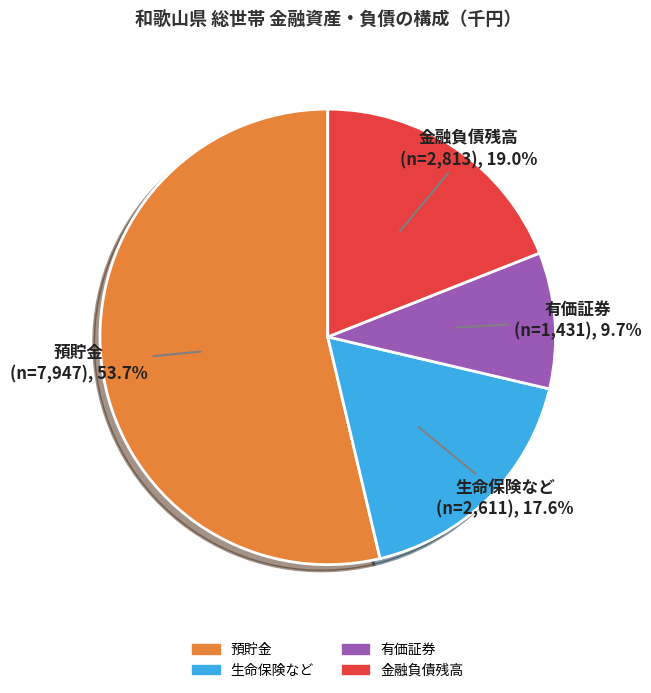

Does 預貯金 account for over 50% of the chart?

Yes